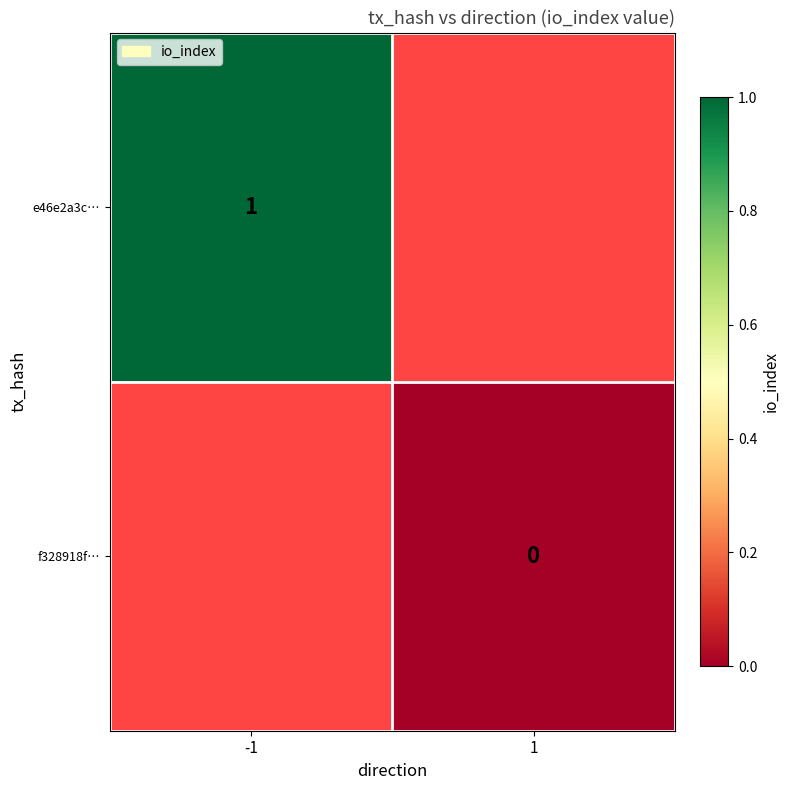

The e46e2a3c… series shows 2 at -1. True or false?

False